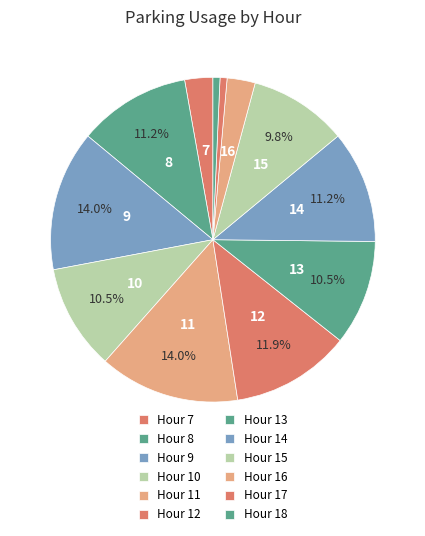

How many slices are in this pie chart?

12